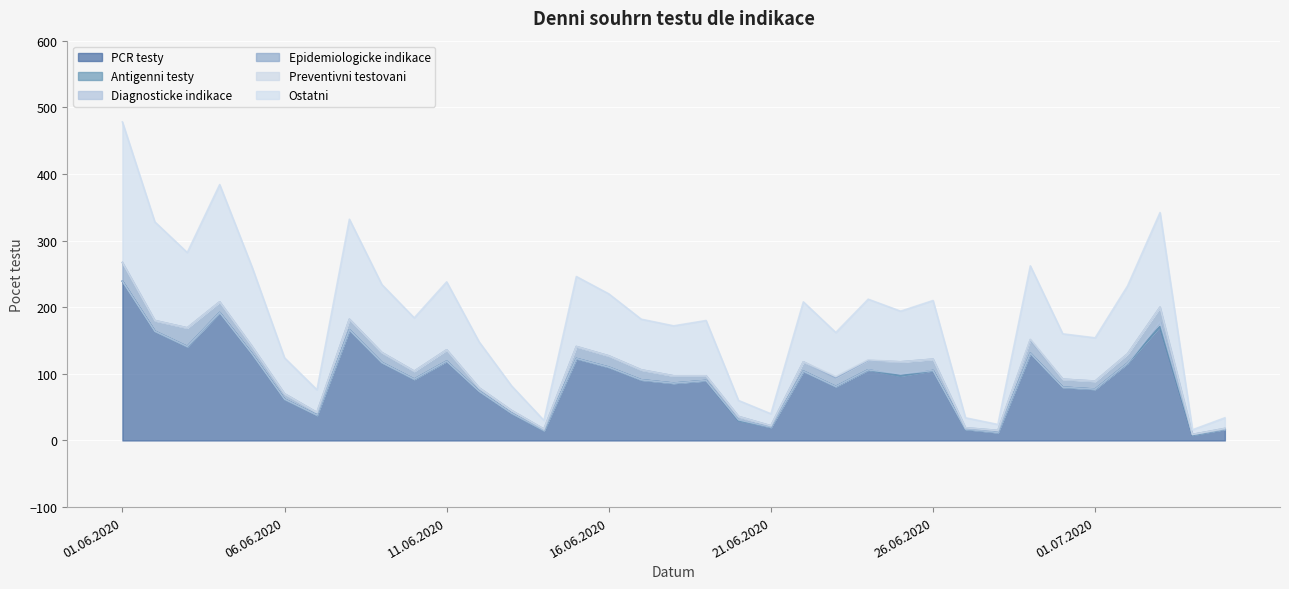

List the series in order of their peak value, lowest first.

Antigenni testy, Preventivni testovani, Diagnosticke indikace, Epidemiologicke indikace, Ostatni, PCR testy